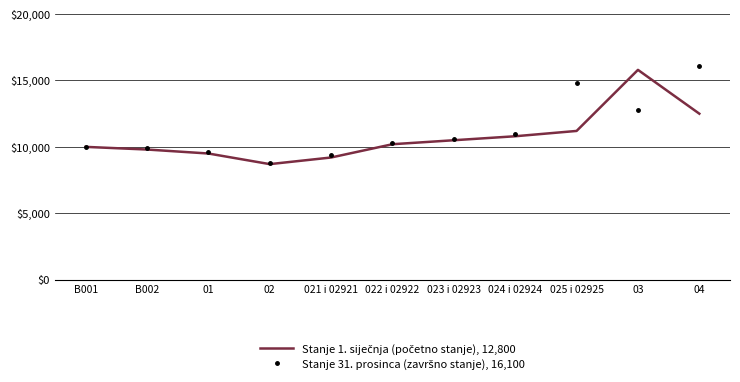

What is the smallest value displayed?

8700